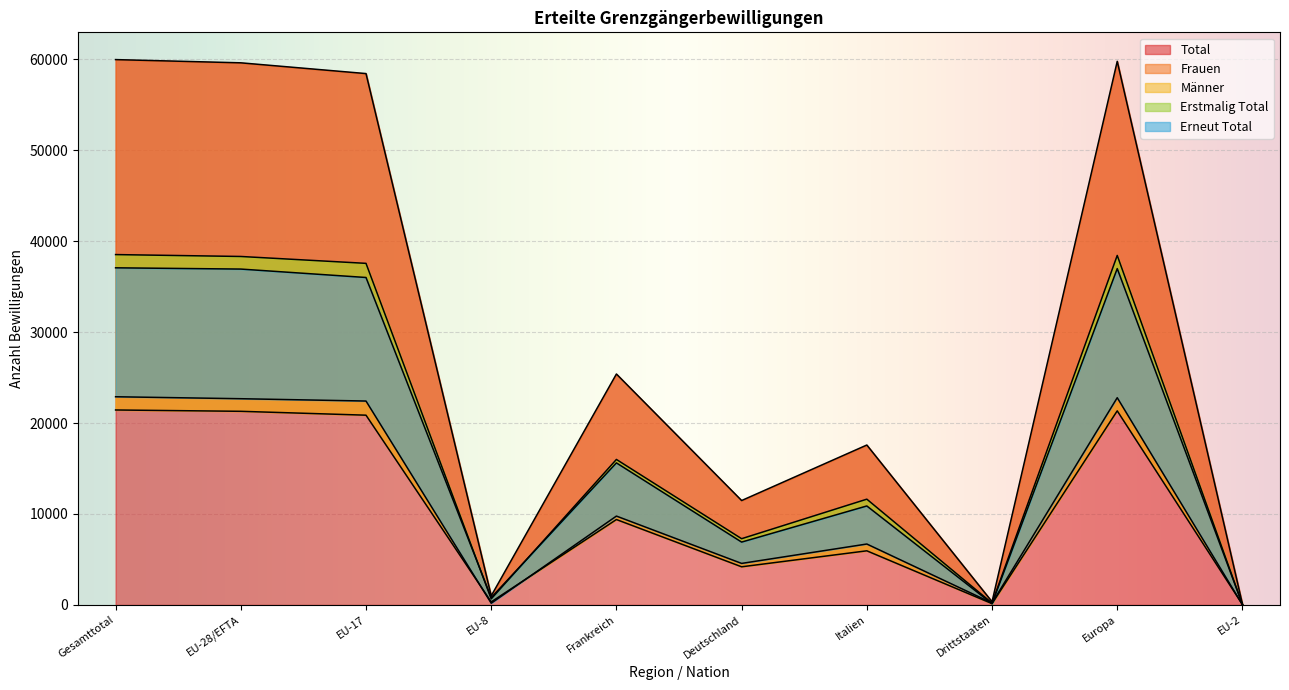

The value of Erstmalig Total at EU-2 is 57. True or false?

True